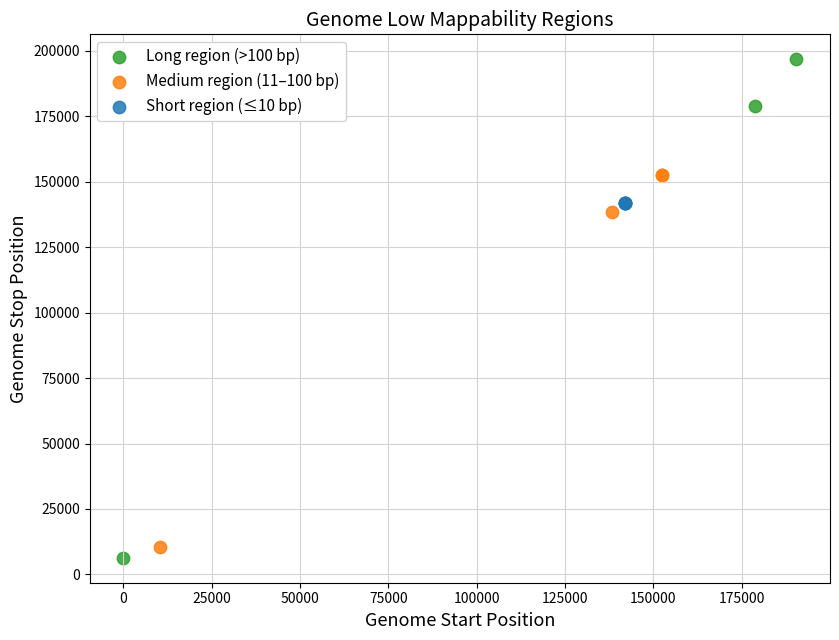

Which series has the widest spread of Y values?

Long region (>100 bp)